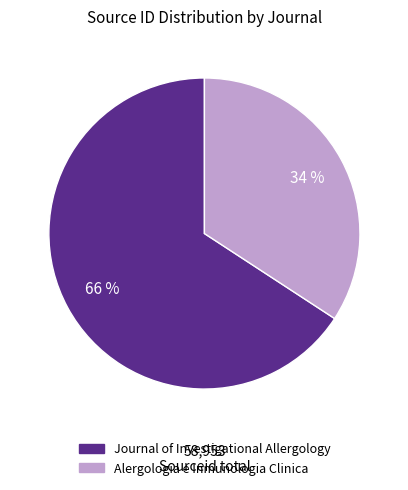

To the nearest percent, what is the difference between the largest and smallest slice percentages?

32%